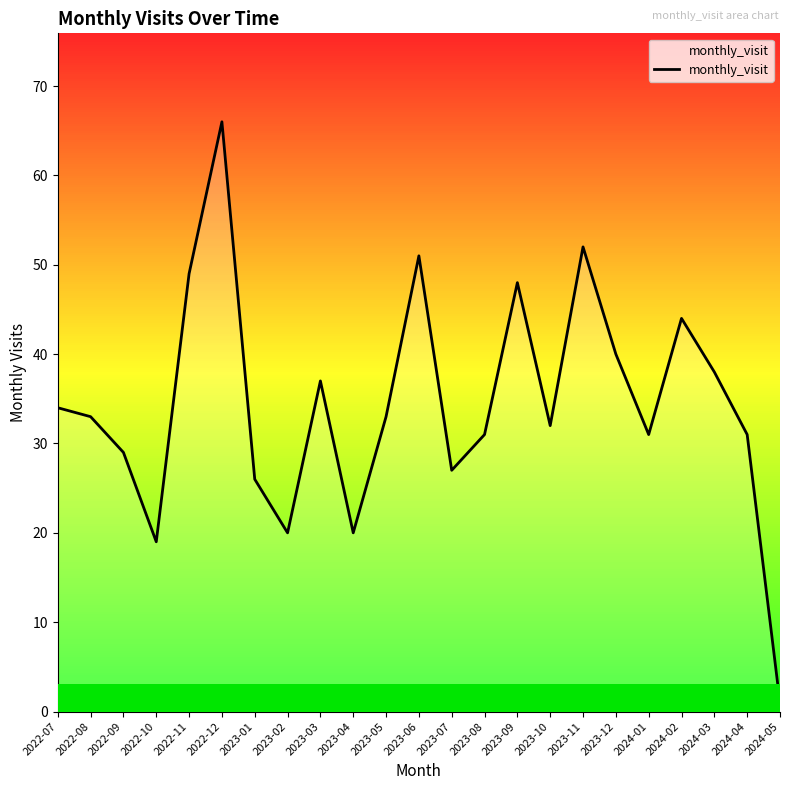

Where is the first local minimum?

2022-10